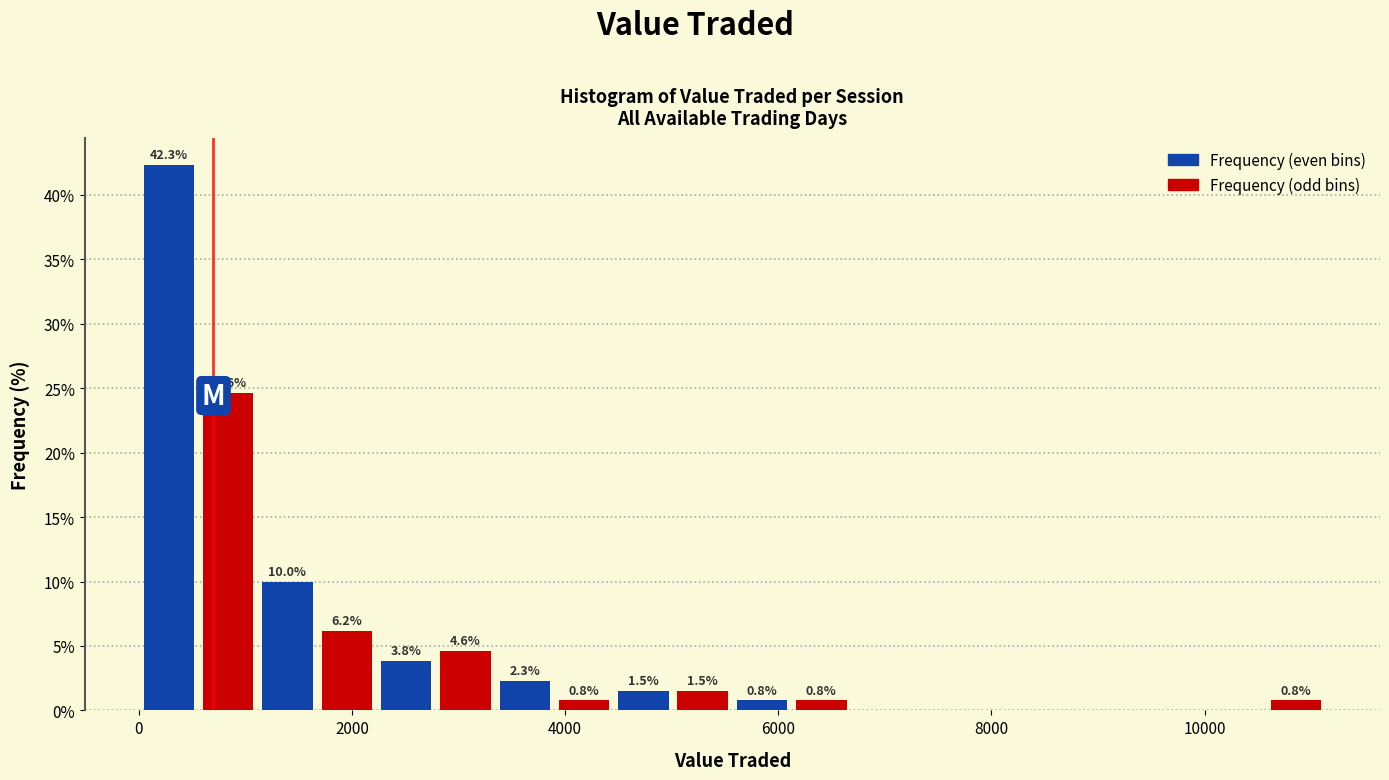

Read against the x-axis, roughly where is the centre of the tallest bar?

200